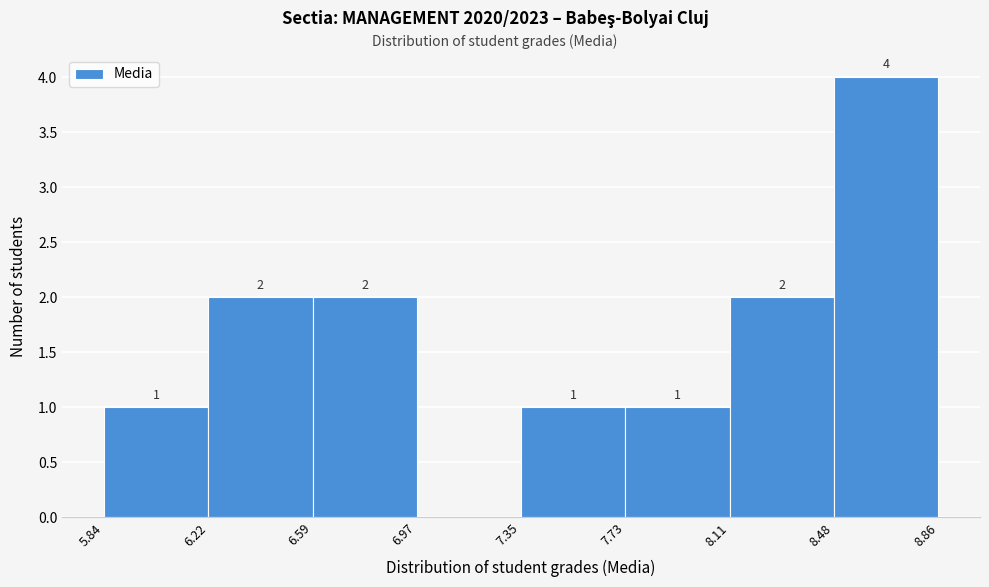

Which range on the x-axis has the tallest bar?

8.48 to 8.86